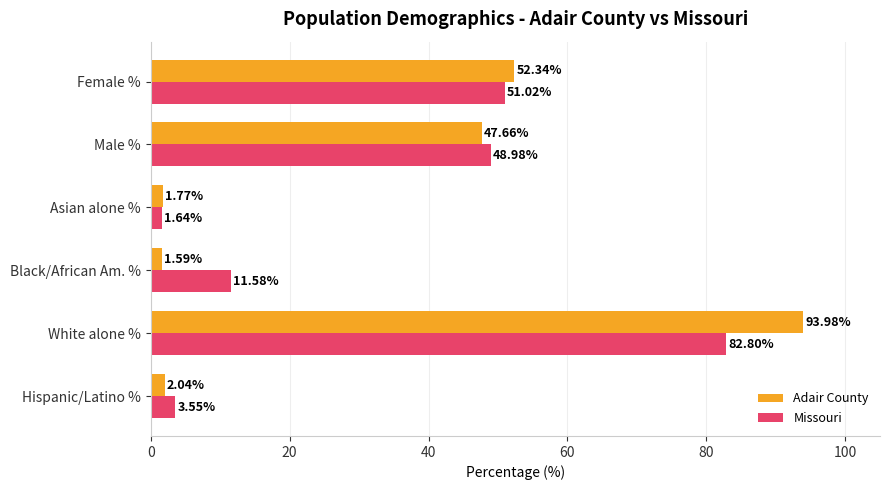

How many values in the Adair County series exceed 47?

3